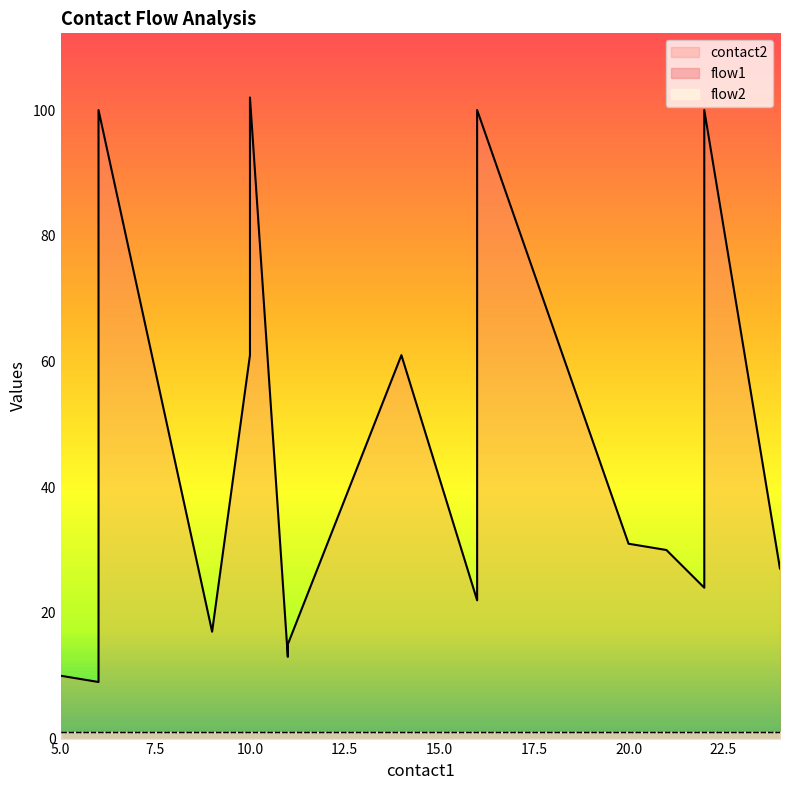

Rank the categories by flow2 value from highest to lowest.

5, 6, 6, 6, 9, 10, 10, 11, 11, 14, 16, 16, 16, 20, 21, 22, 22, 22, 24, 24